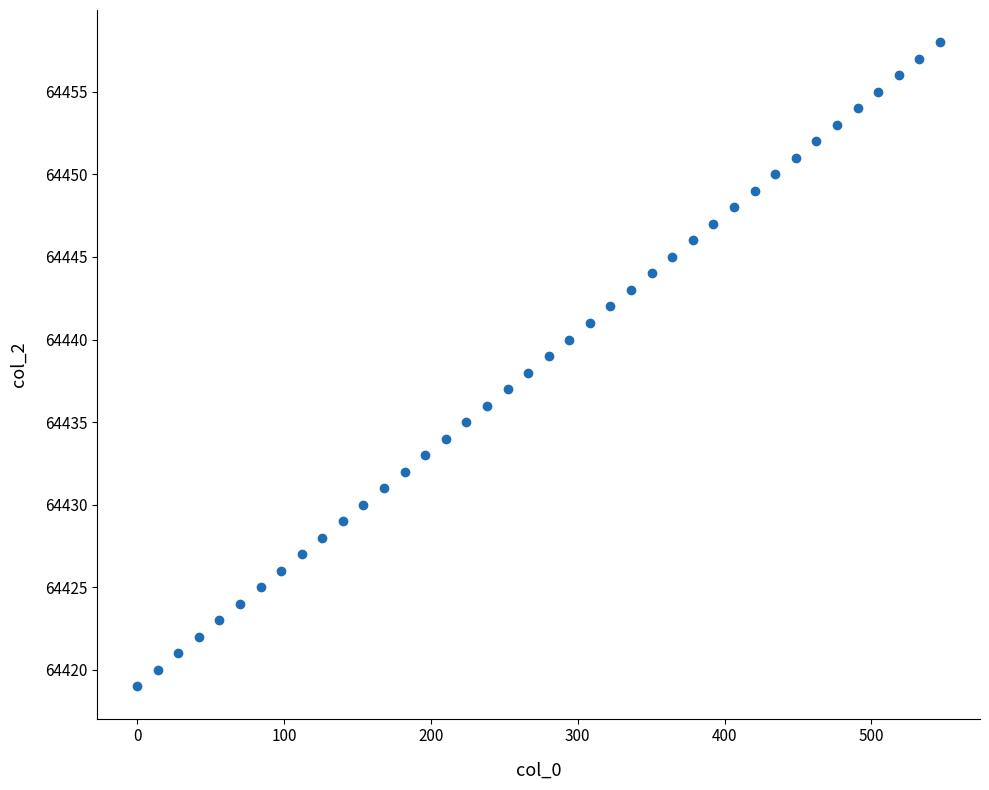

What is the range of Y values (max minus min)?

39